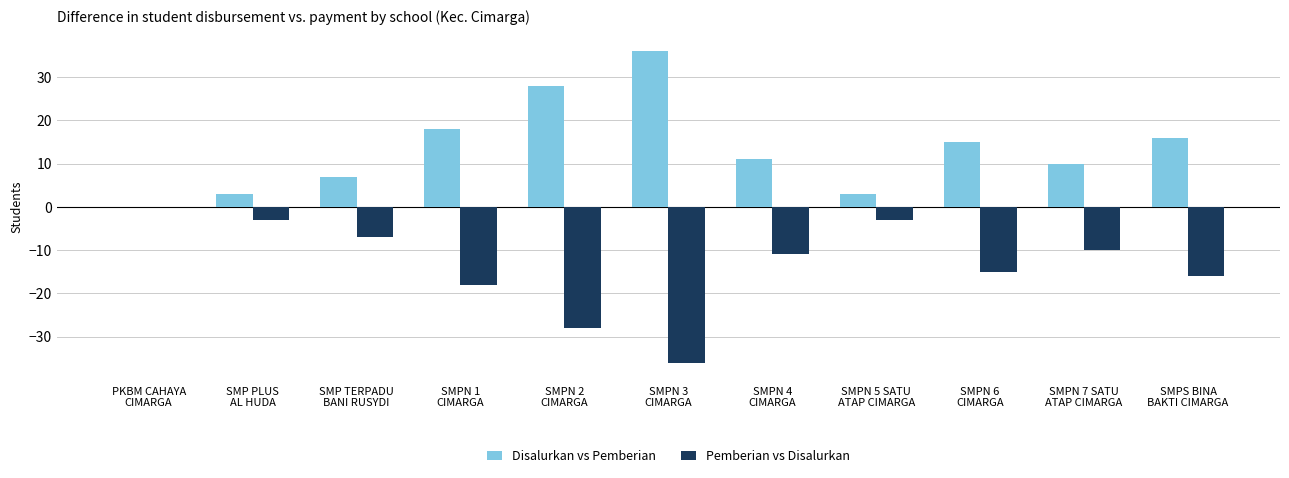

Which series has the largest total across all categories?

Disalurkan vs Pemberian